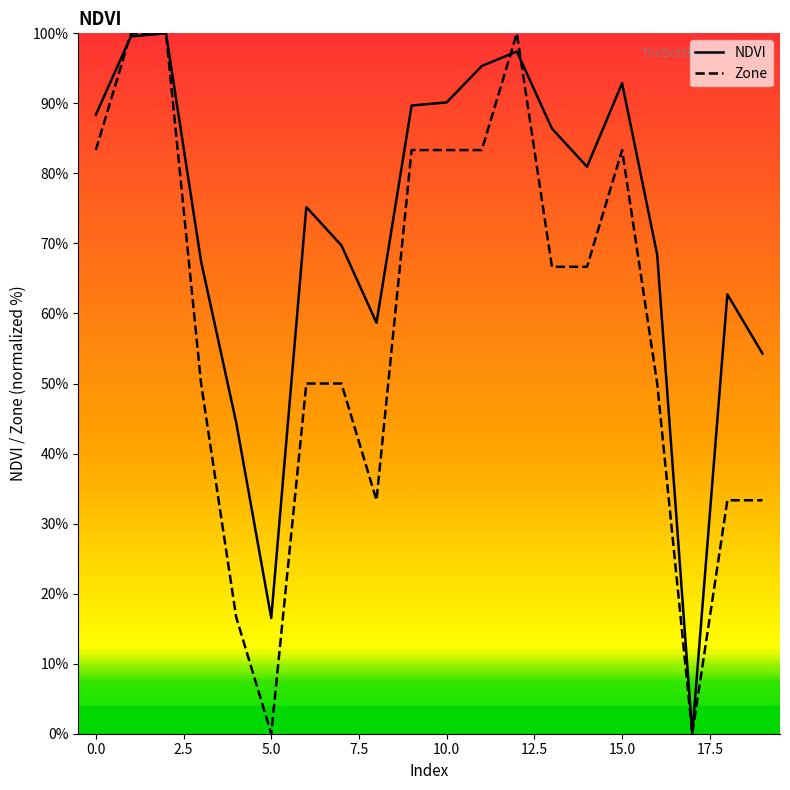

What is the difference between the second highest and second lowest values in the NDVI series?

83.0